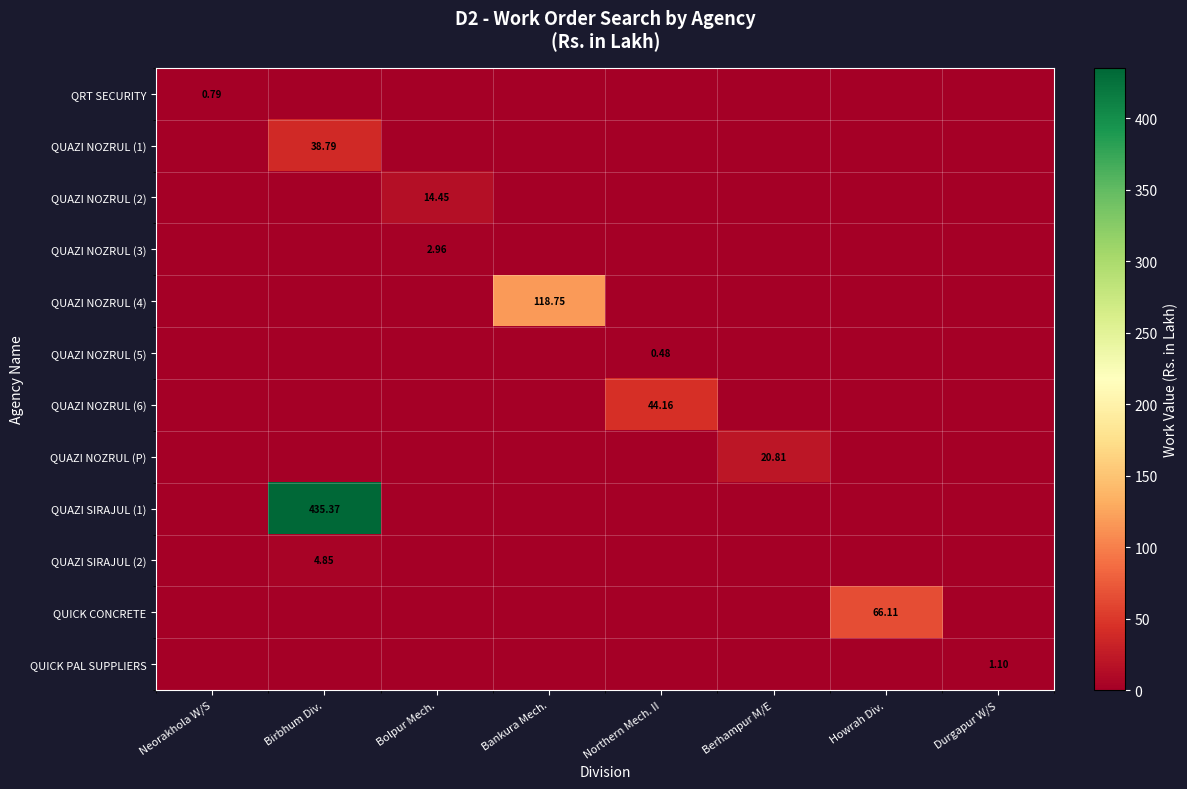

At how many categories does at least one series exceed 82?

2